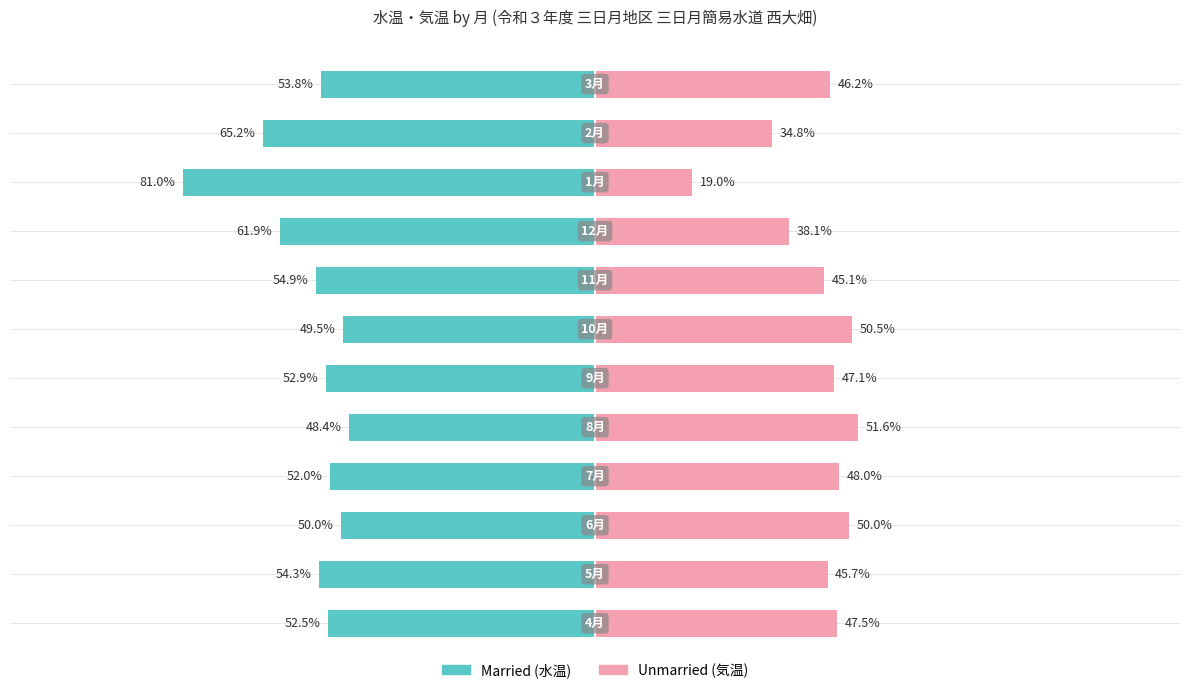

Which series changed the most between 5 and 7?

Married